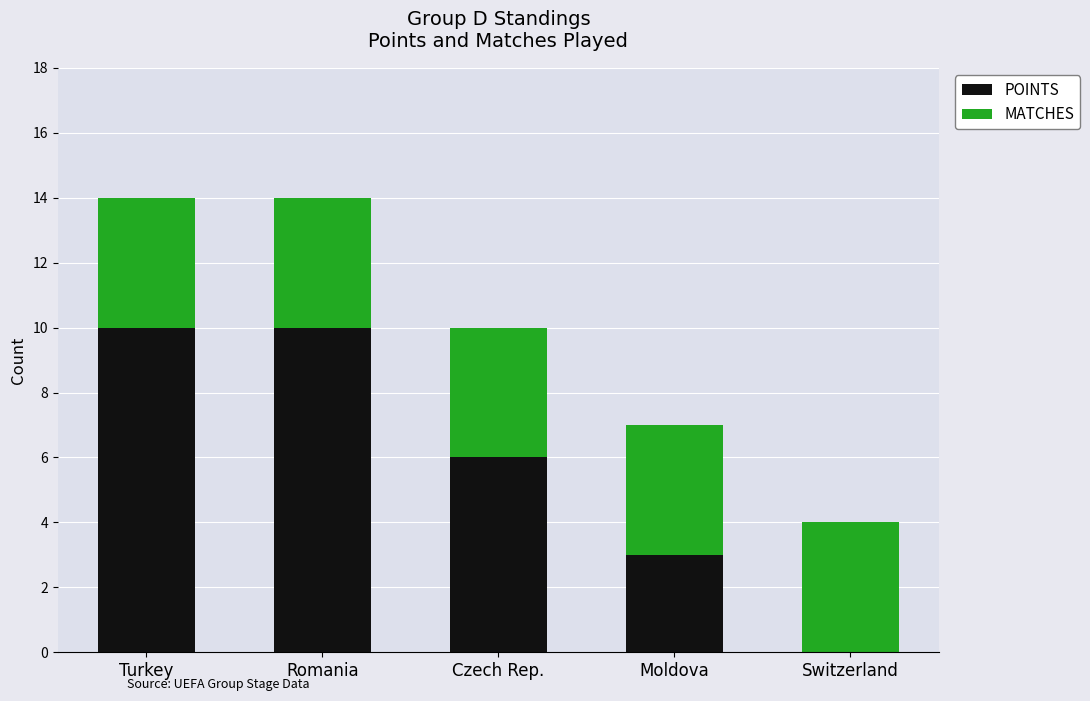

What is the sum of all POINTS values?

29